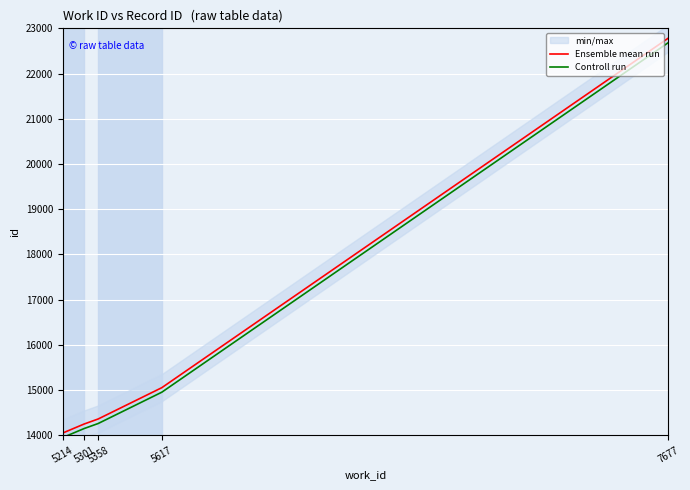

The Ensemble mean run series shows 18731 at 5358. True or false?

False